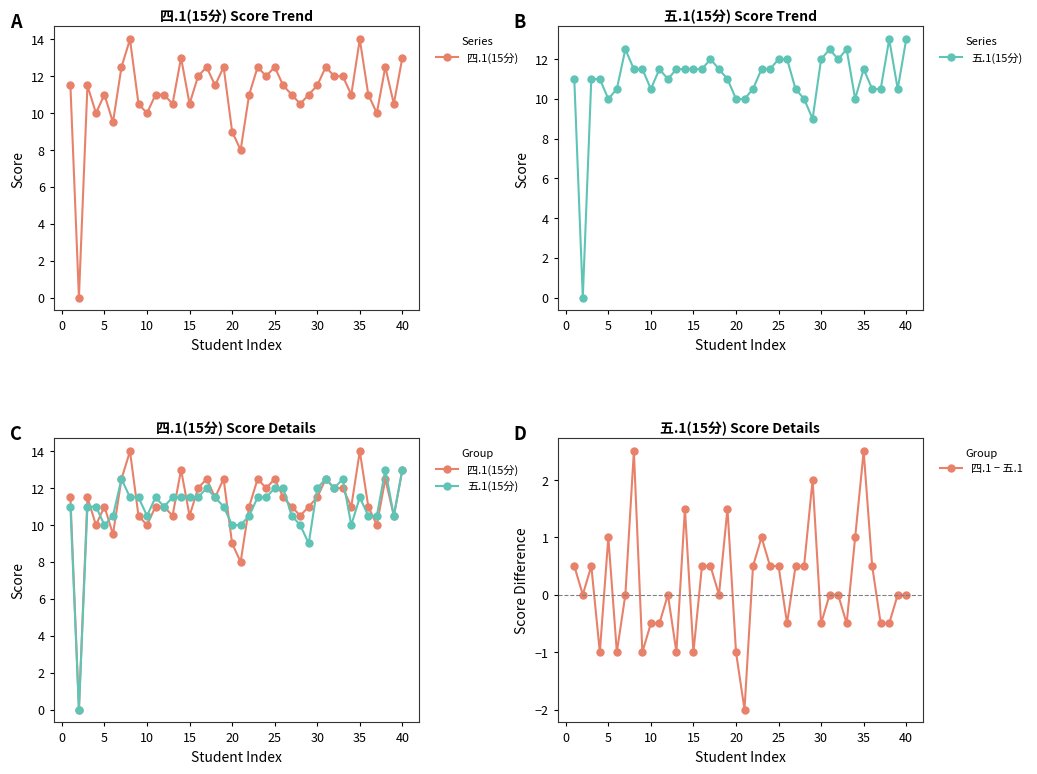

What are all the series names shown in the legend?

四.1(15分), 五.1(15分), 四.1 − 五.1